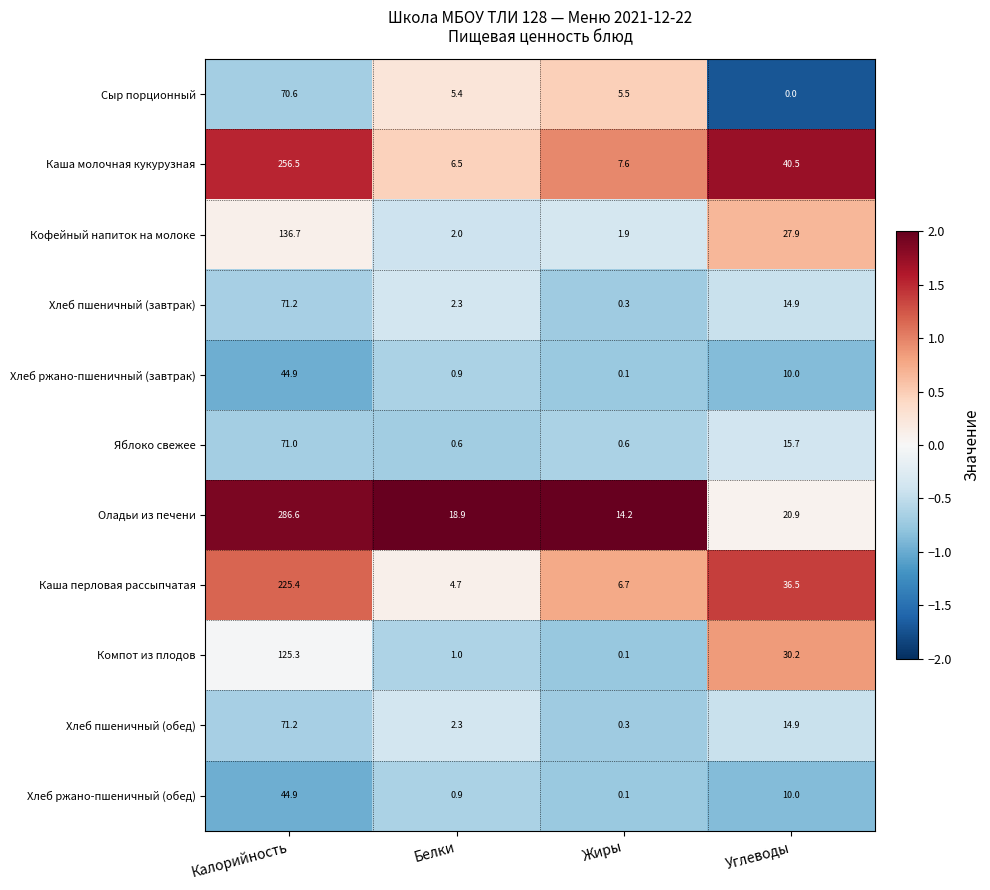

What is the highest value of the Хлеб ржано-пшеничный (обед) series?

44.9